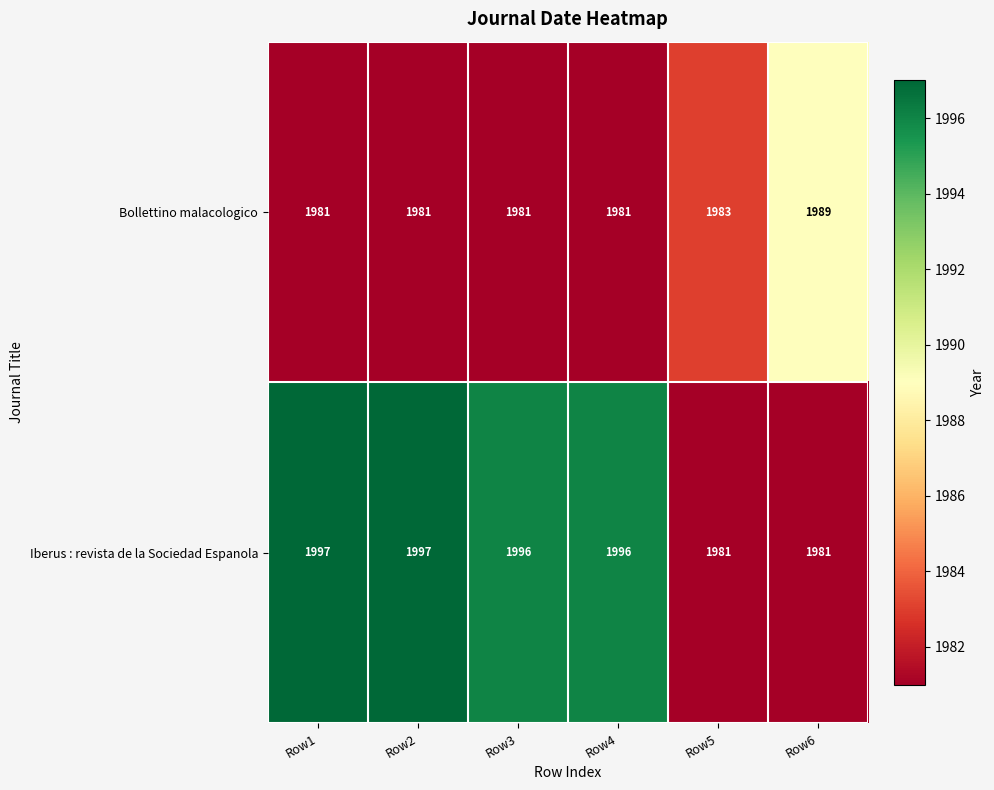

Which series has the largest total across all categories?

Iberus : revista de la Sociedad Espanola